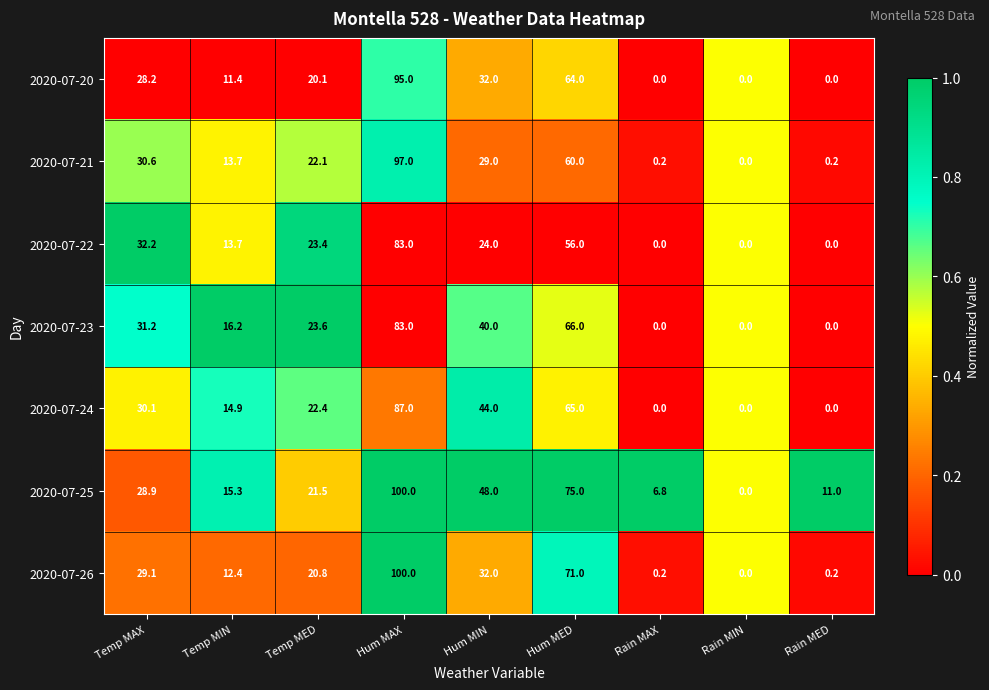

Which series changed the most between Hum MED and Rain MED?

2020-07-26